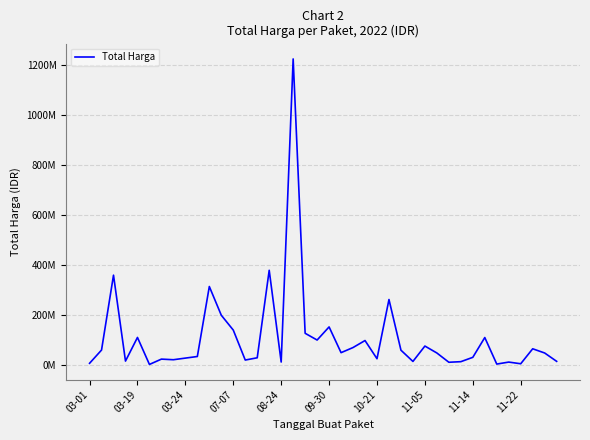

Does the chart have visible grid lines?

Yes